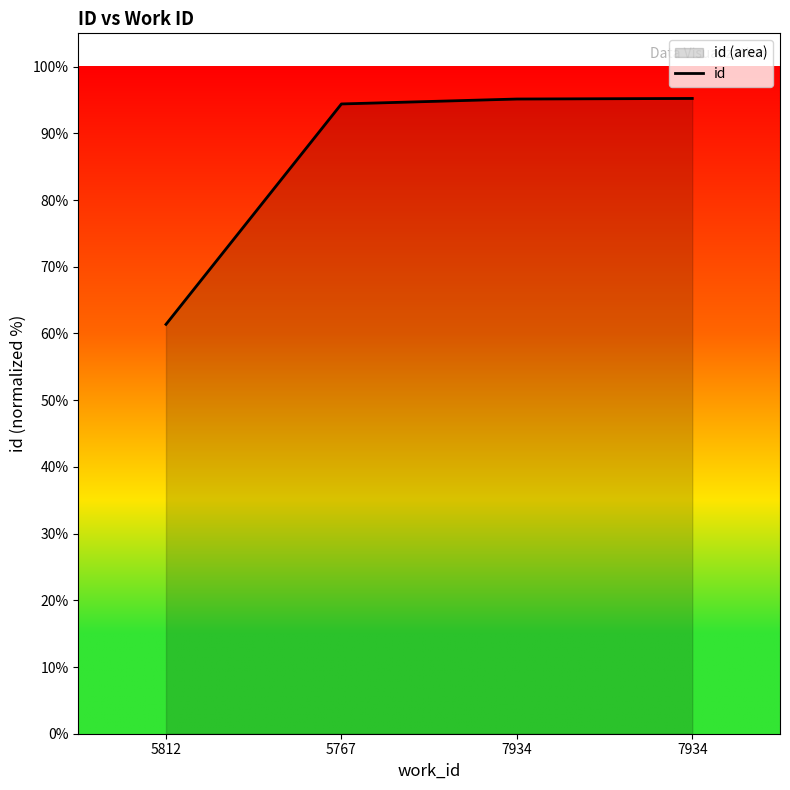

What is the ratio of the value at 5767 to the value at 7934?

1.0